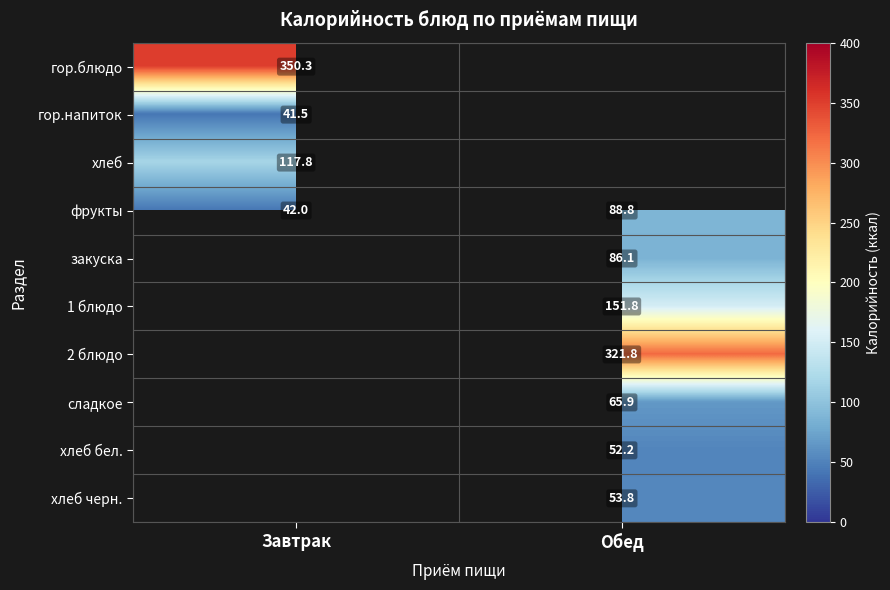

Where does the фрукты series first go above 88?

Обед